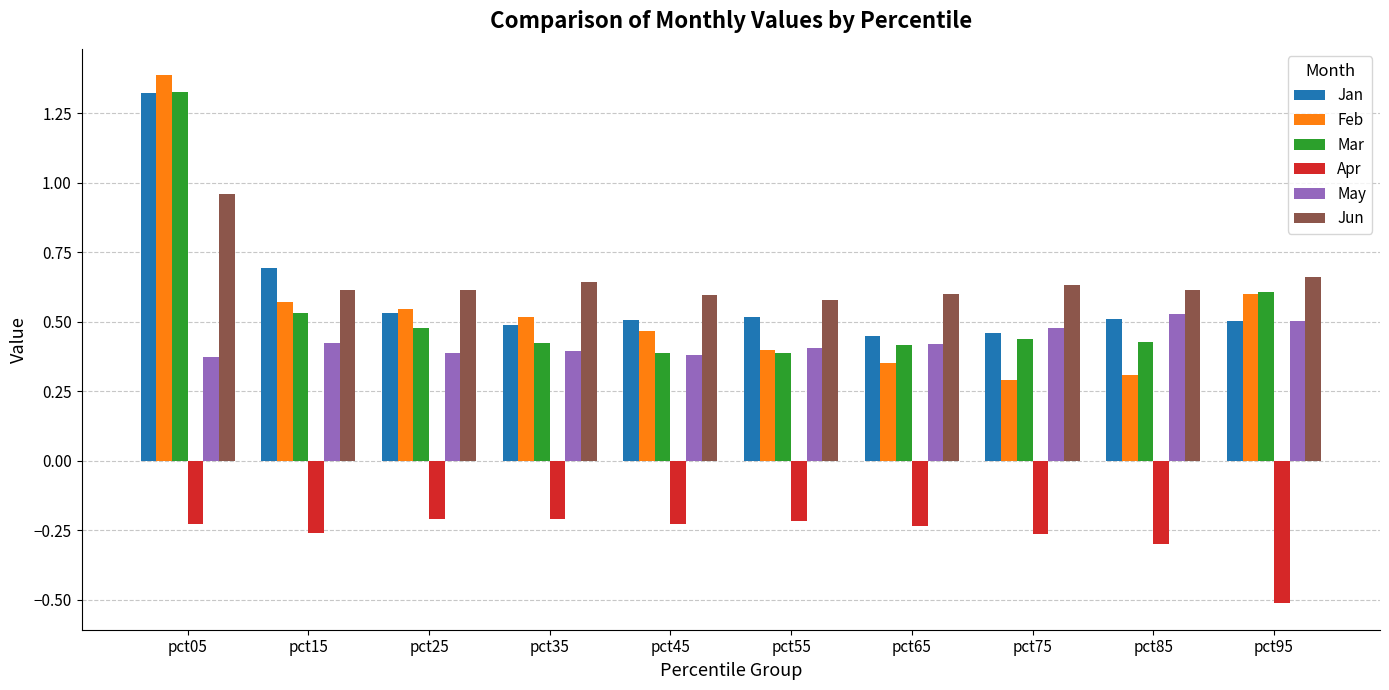

Which series has the largest range (max minus min)?

Feb